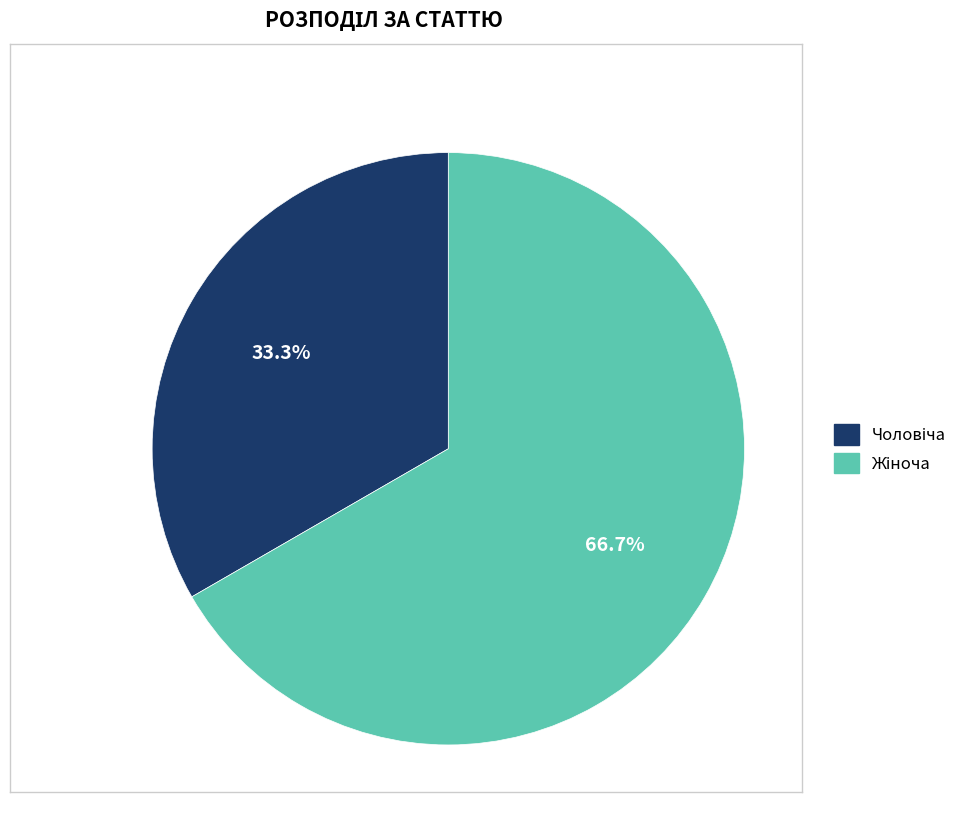

Does any single category account for the majority?

Yes